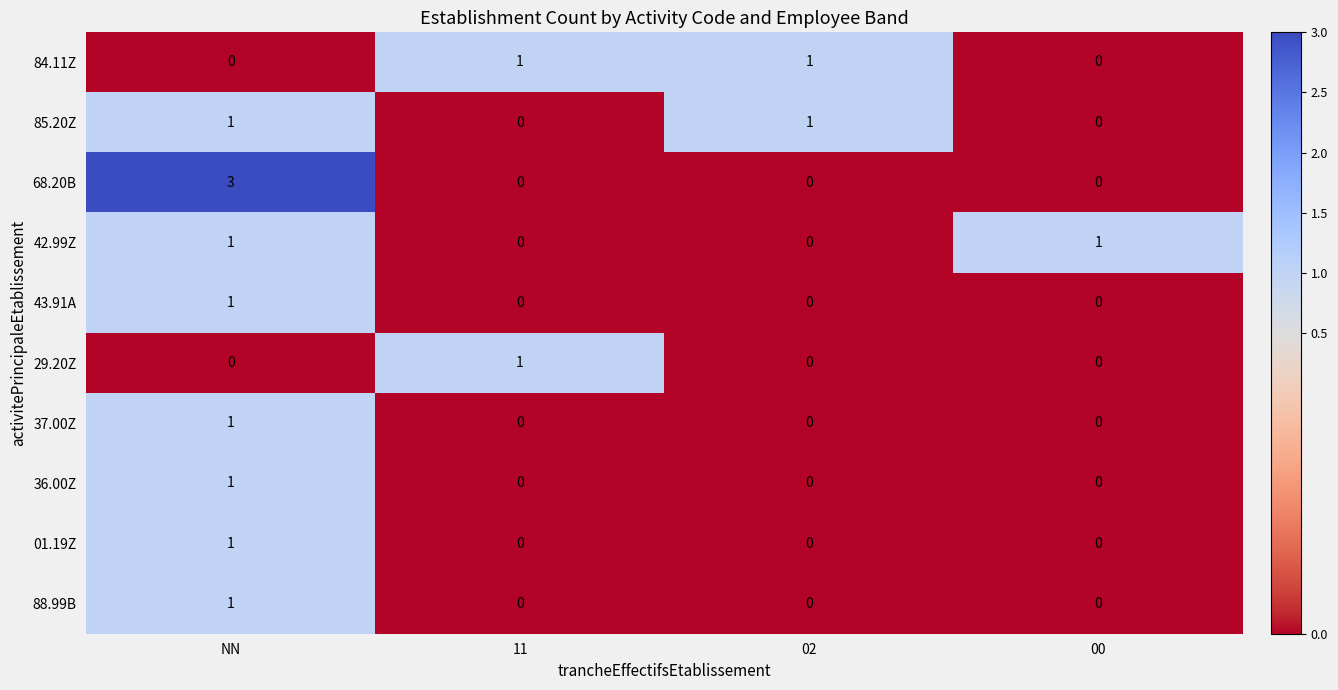

Count the 43.91A values in the range 0 to 1.

4